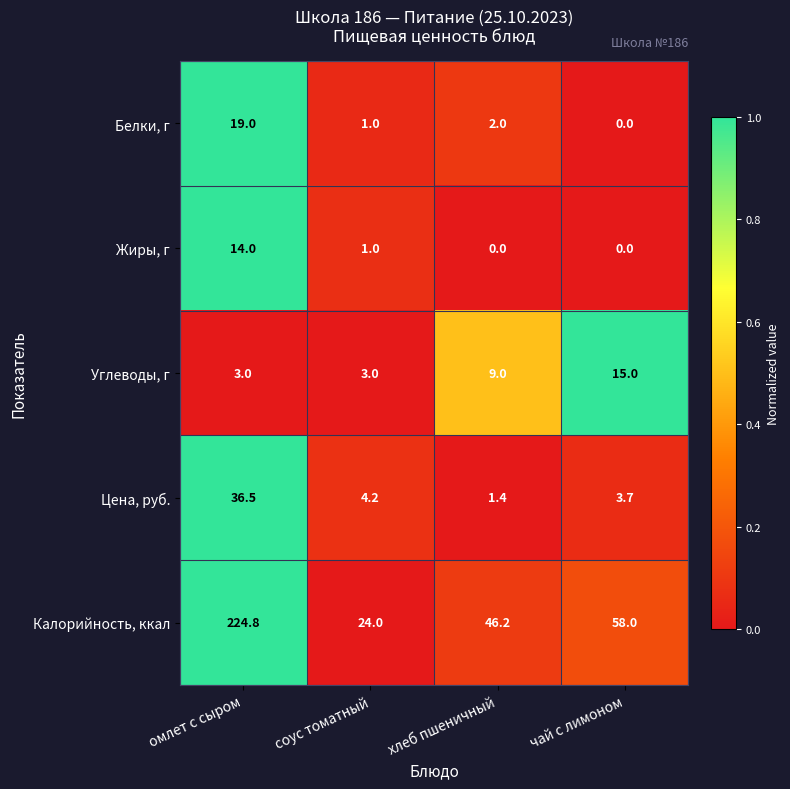

What is the greatest value displayed?

224.8